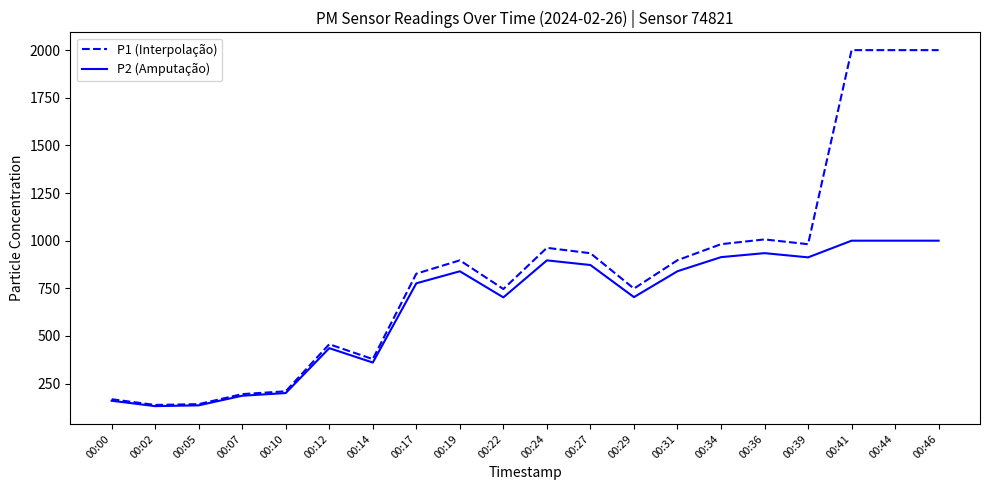

Rank the series at 00:19 from highest to lowest value.

P1 (Interpolação), P2 (Amputação)